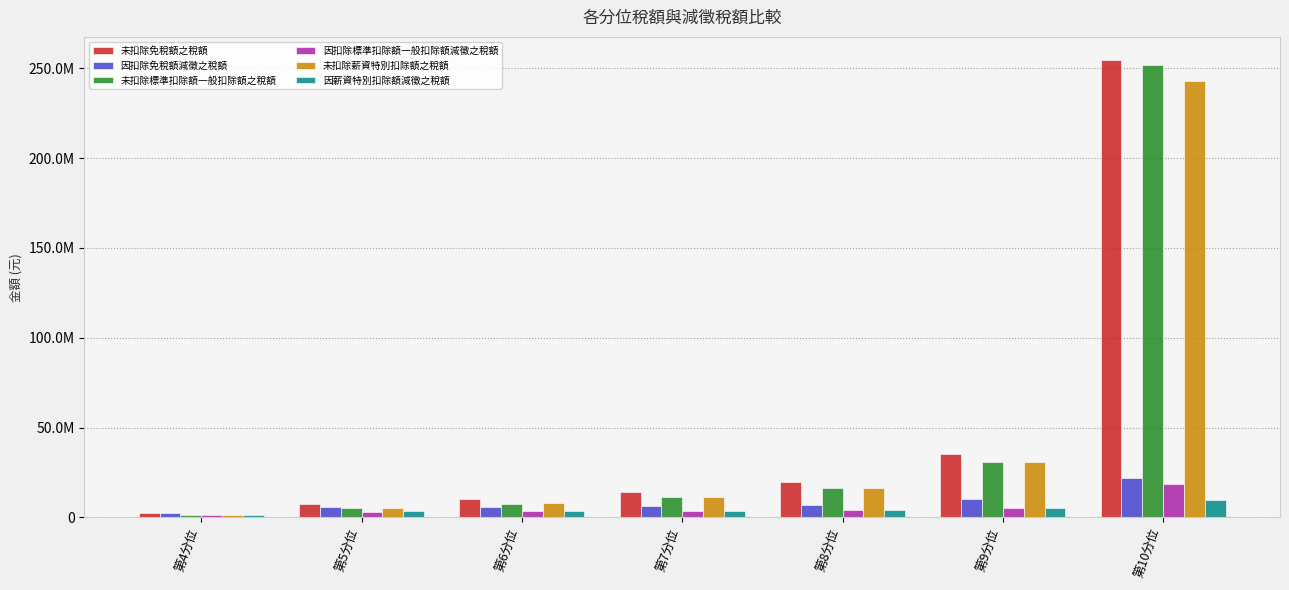

Which series has the largest total across all categories?

未扣除免稅額之稅額